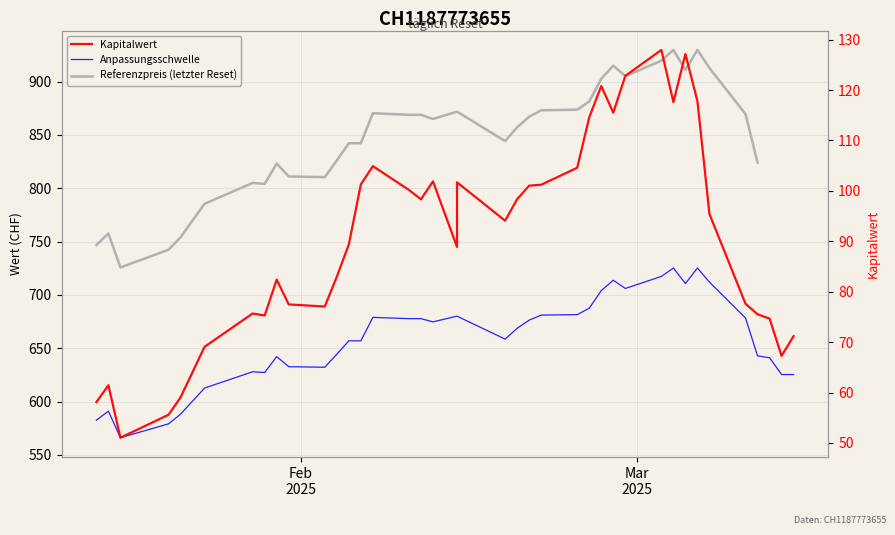

Is this an area chart (filled region under the line)?

No